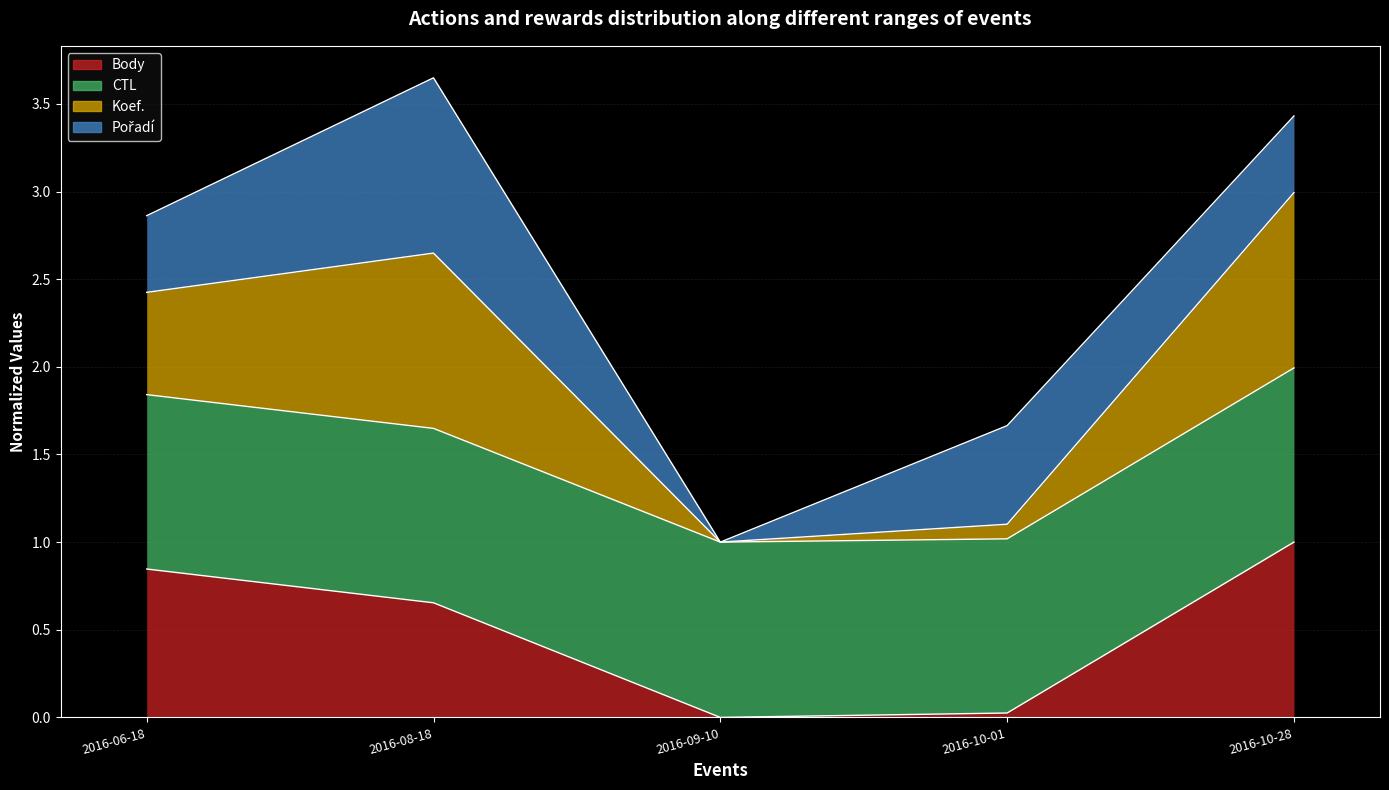

True or false: Body has more than 0 points higher than both neighbors.

False